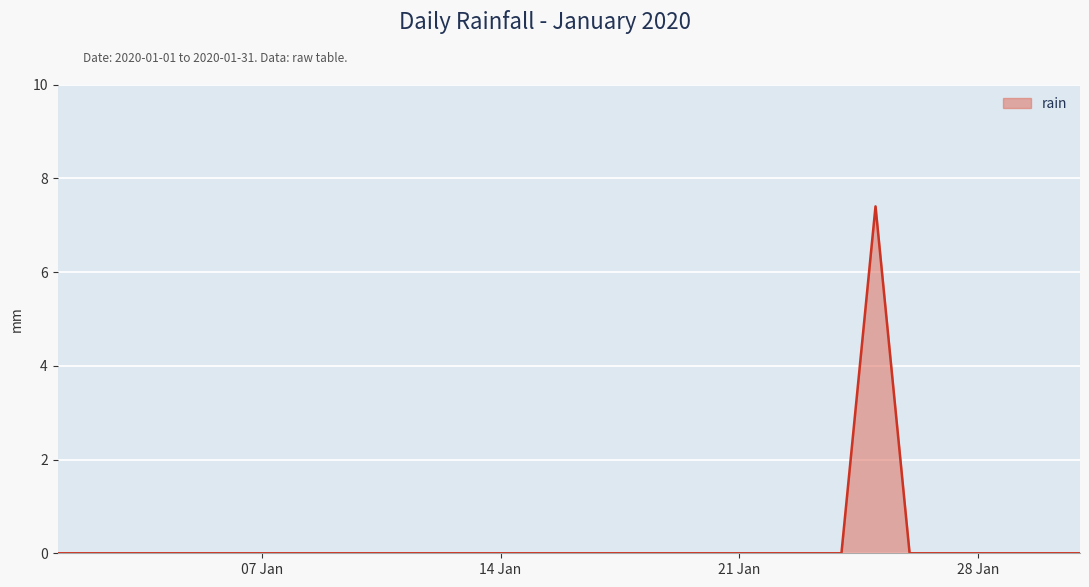

What is the greatest value displayed?

7.4